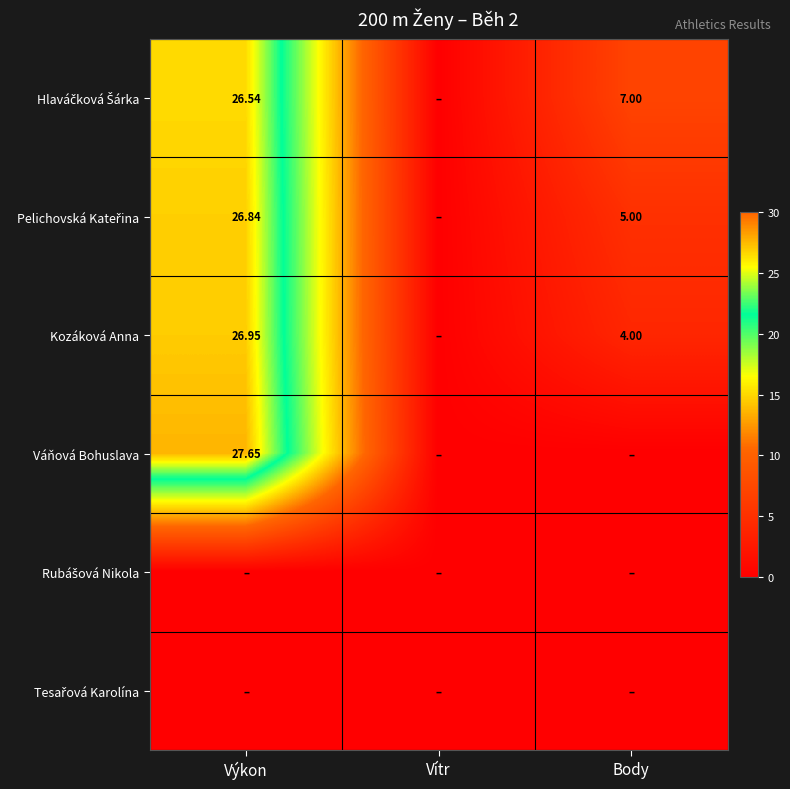

What is the difference between the maximum and minimum values in the Váňová Bohuslava series?

27.6